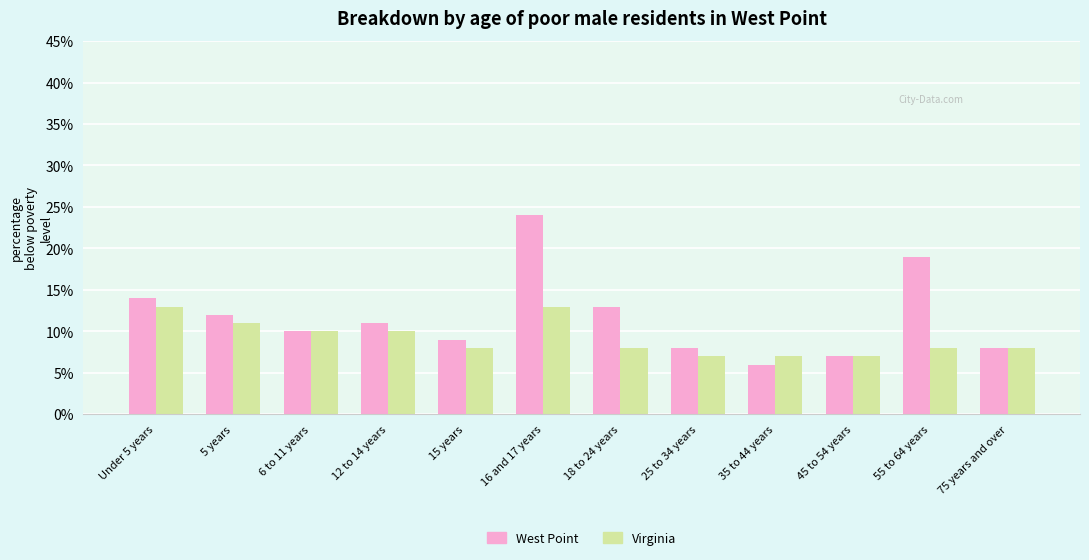

Which series has the largest range (max minus min)?

West Point